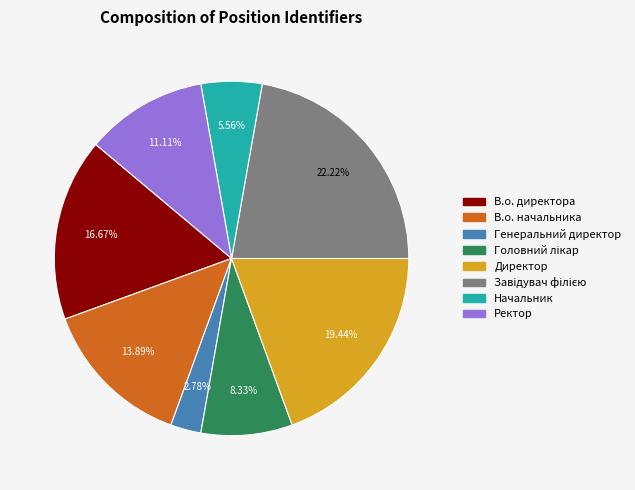

True or false: Ректор accounts for 21% of the total.

False